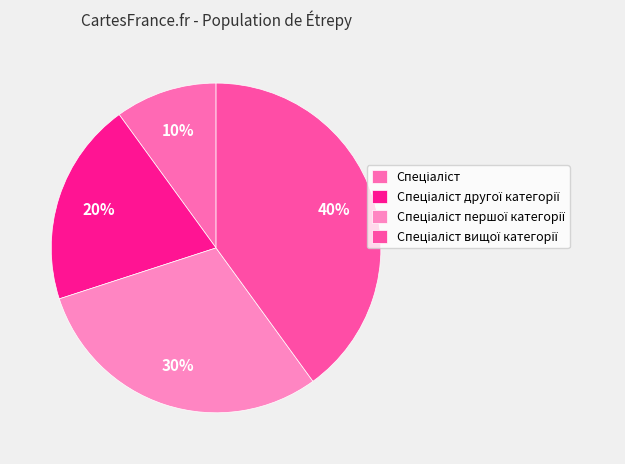

How many slices are in this pie chart?

4